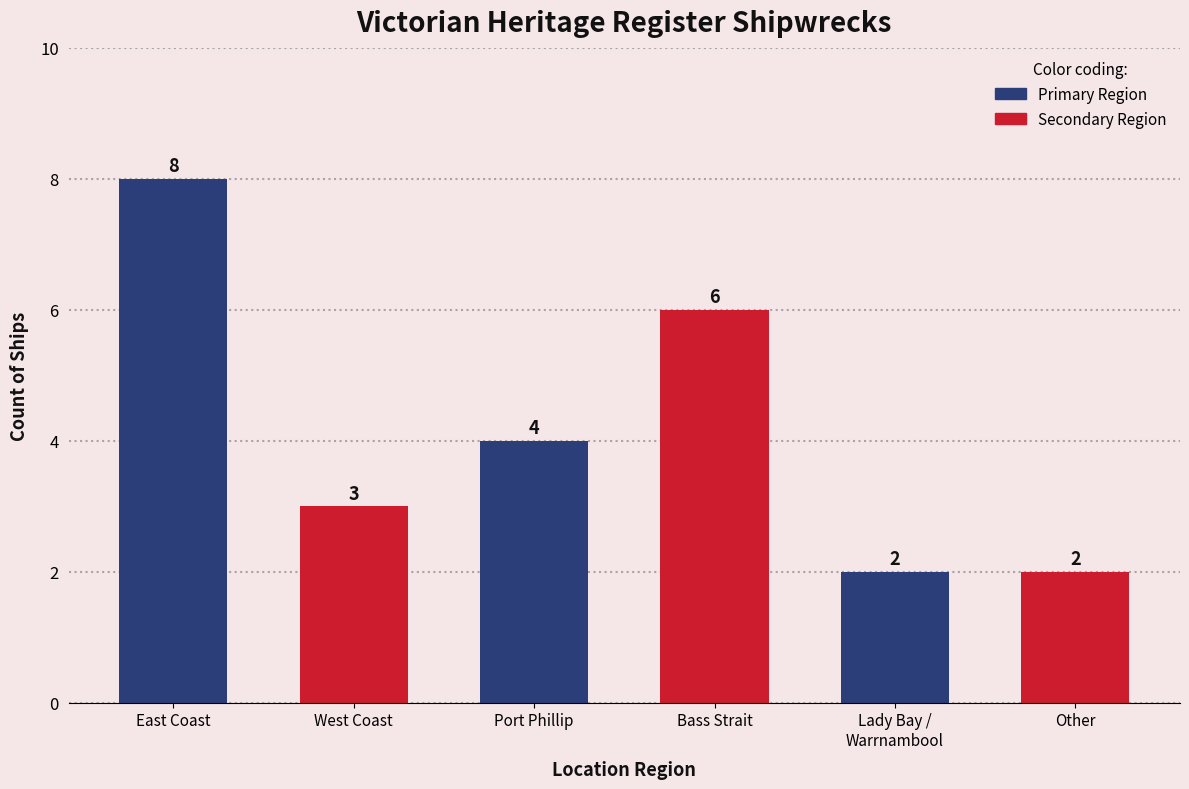

Does the chart contain any negative values?

No